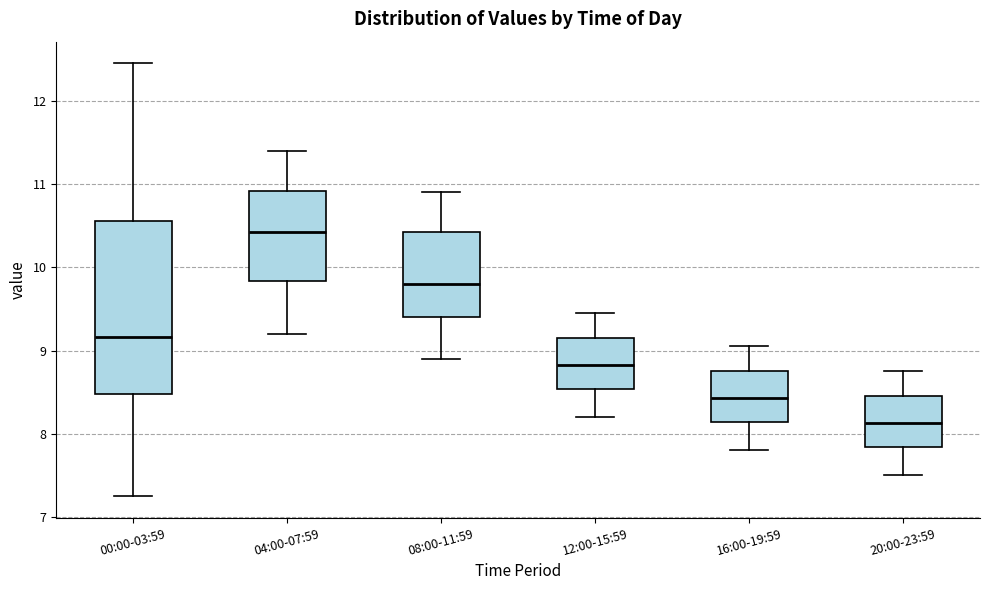

Reading left to right, read every box against the y-axis: the position of its median line, the range the box covers, and the ends of its whiskers. The values are not printed on the chart, so give them approximately, as read against the axis.

00:00-03:59: median 9.2, box 8.5 to 10.6, whiskers 7.3 to 12.5
04:00-07:59: median 10.4, box 9.8 to 10.9, whiskers 9.2 to 11.4
08:00-11:59: median 9.8, box 9.4 to 10.4, whiskers 8.9 to 10.9
12:00-15:59: median 8.8, box 8.5 to 9.2, whiskers 8.2 to 9.5
16:00-19:59: median 8.4, box 8.1 to 8.8, whiskers 7.8 to 9.1
20:00-23:59: median 8.1, box 7.8 to 8.5, whiskers 7.5 to 8.8